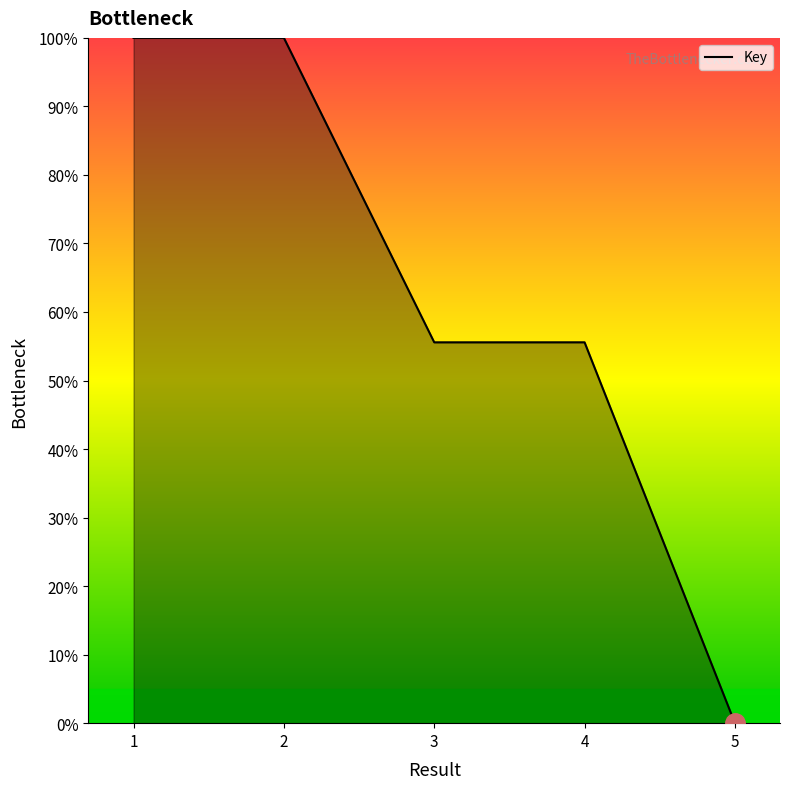

What is the average value?

62.2